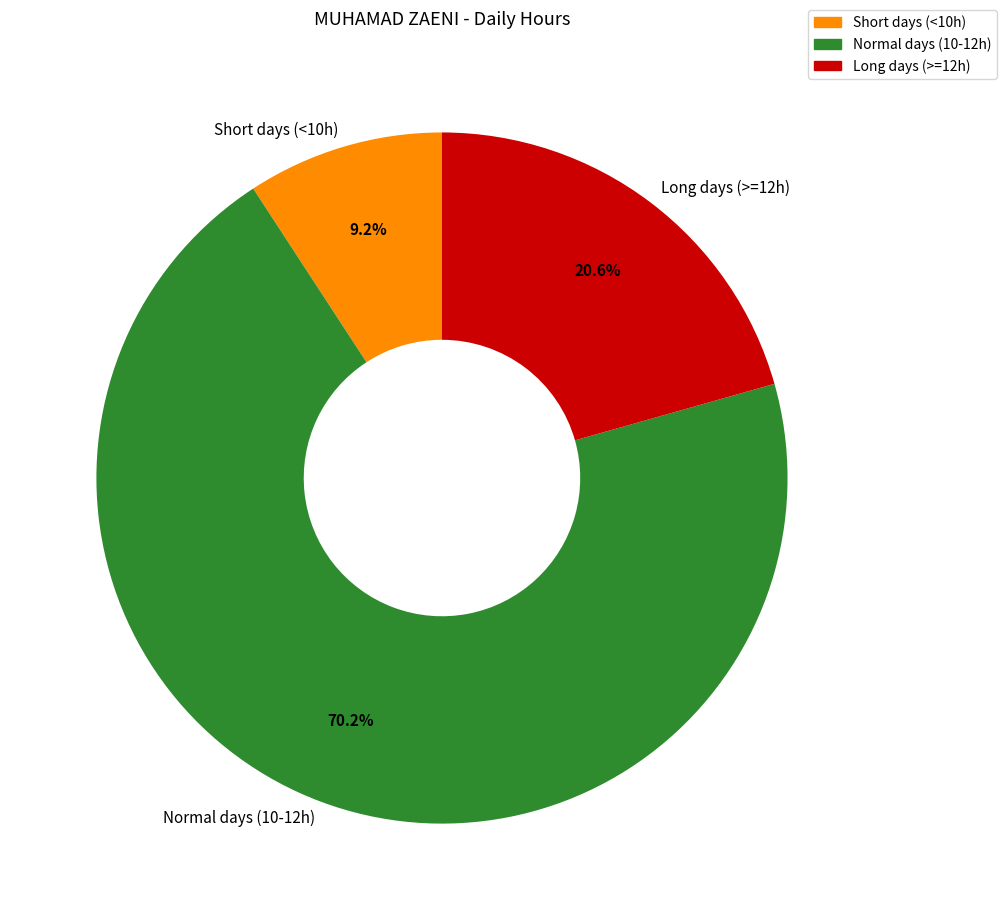

Is there a majority slice in this chart?

Yes